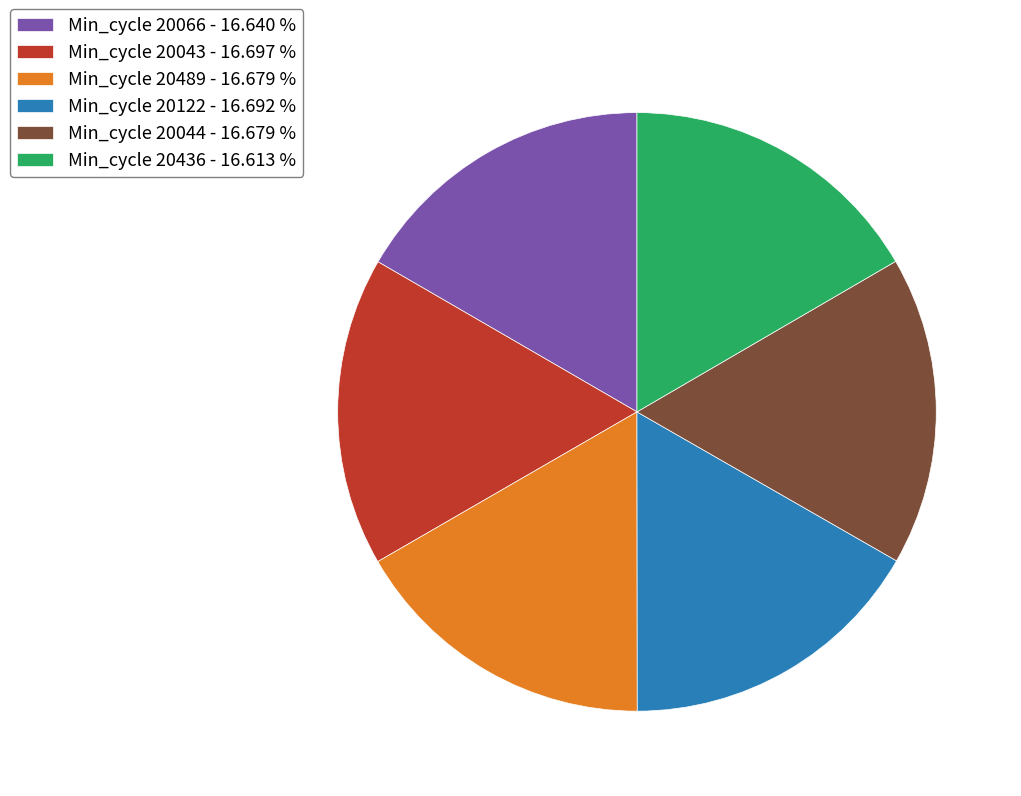

Combined, do Min_cycle 20489 - 16.679 % and Min_cycle 20044 - 16.679 % account for over 50%?

No